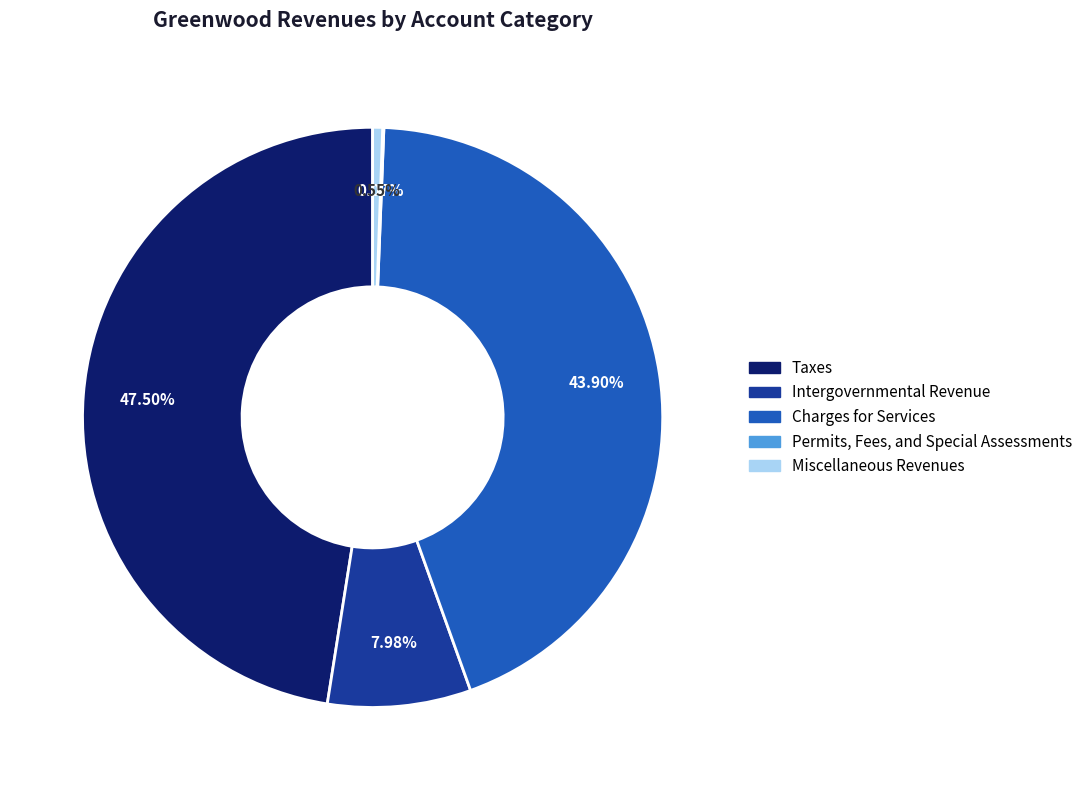

Which slice is the largest?

Taxes